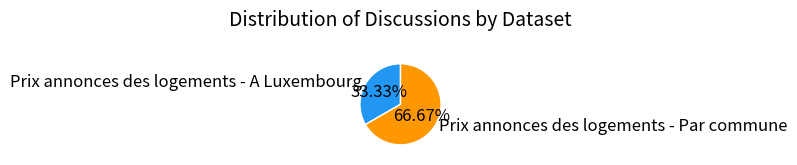

To the nearest percent, what is the difference between the Prix annonces des logements - A Luxembourg and Prix annonces des logements - Par commune slice percentages?

33%